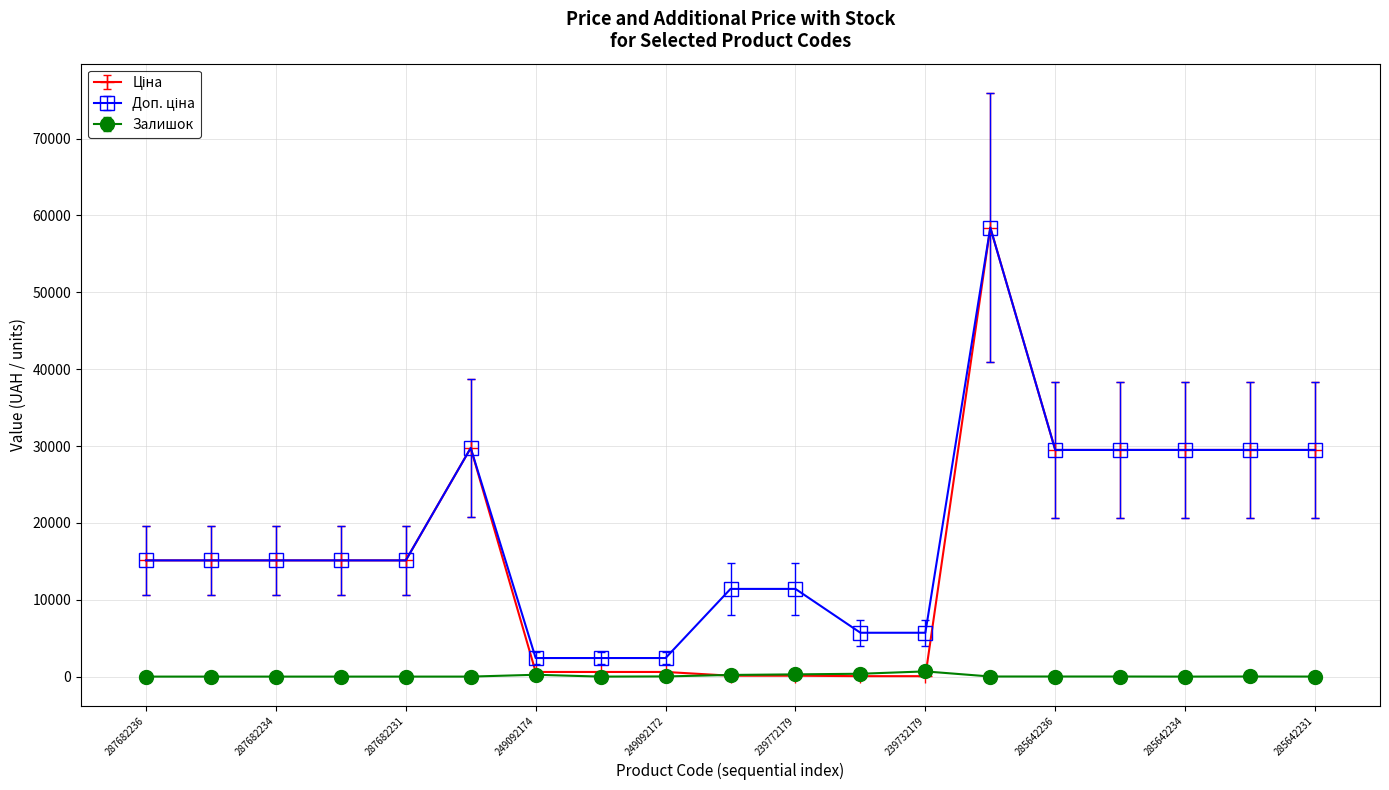

How many distinct data groups are displayed?

3